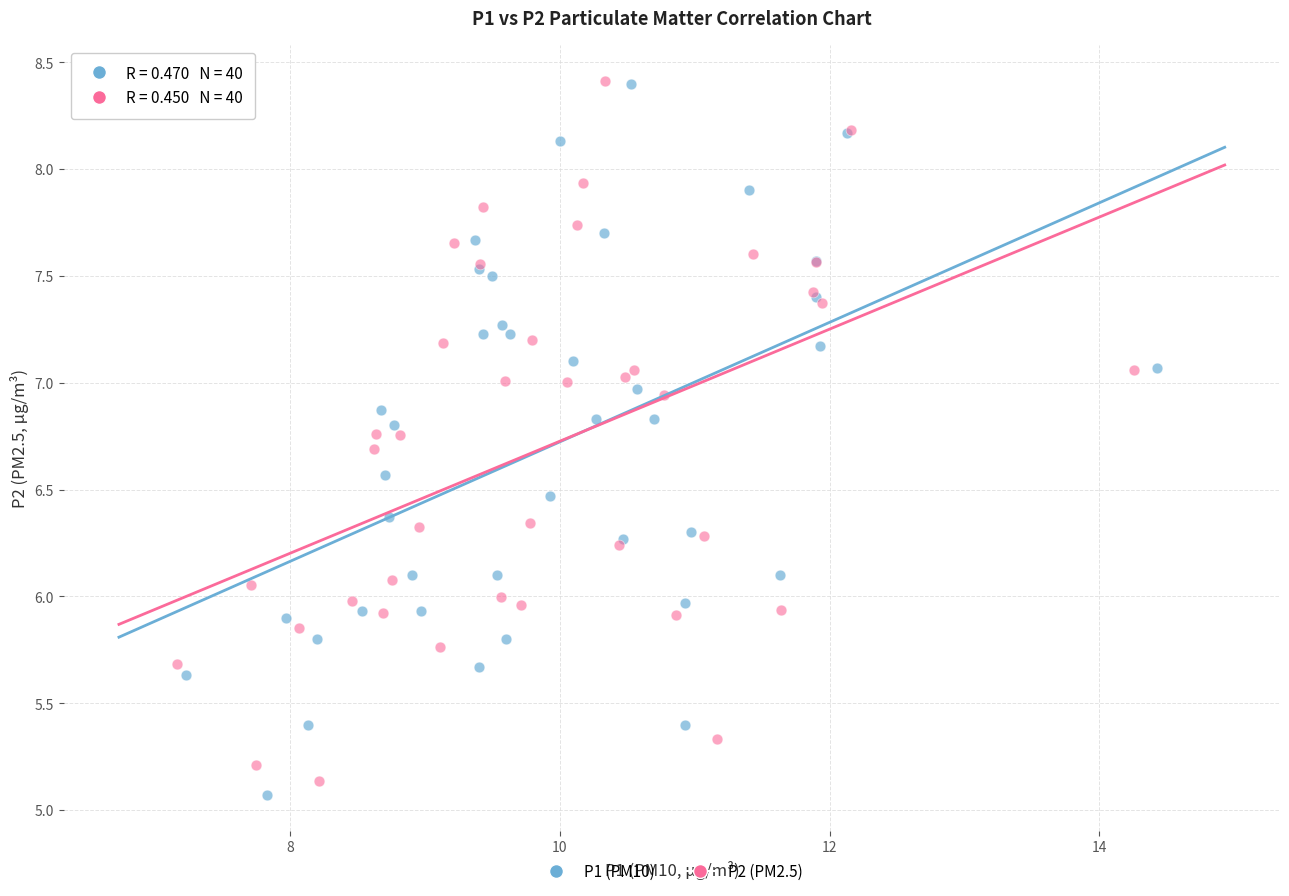

Which series has the largest Y range (max minus min)?

P1 (PM10)